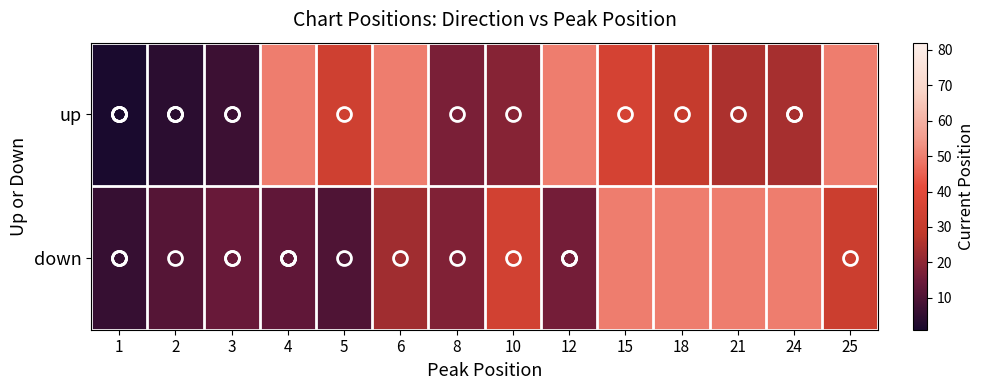

Count the number of data series in this chart.

2